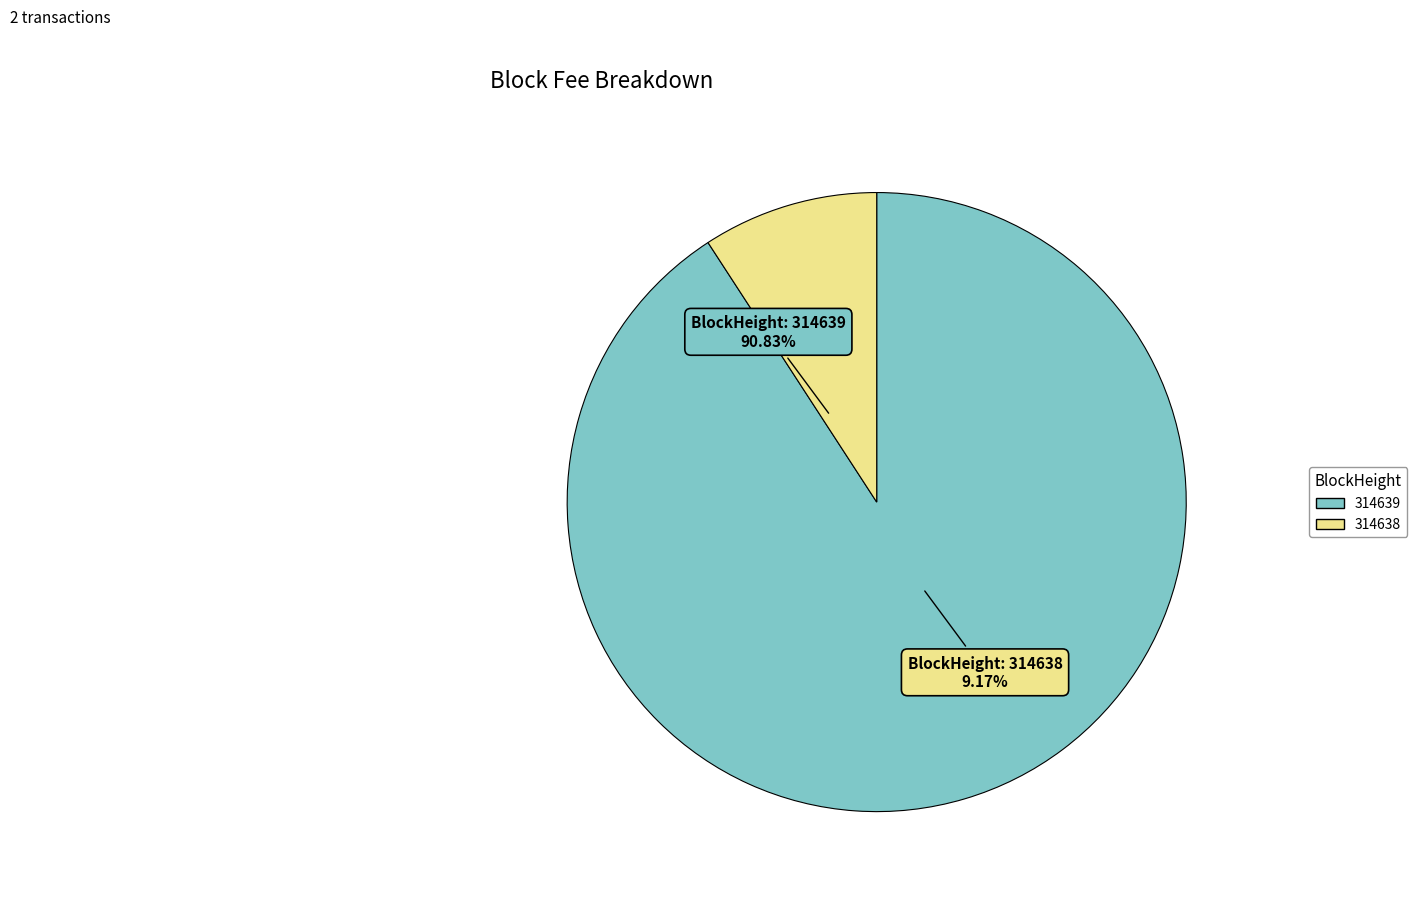

To the nearest percent, what is the difference between the largest and smallest slice percentages?

82%